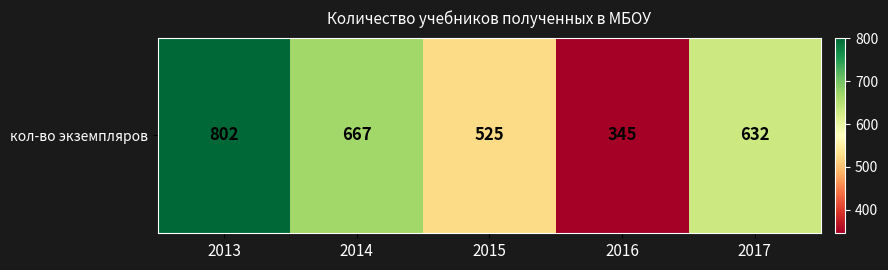

What is the smallest value displayed?

345